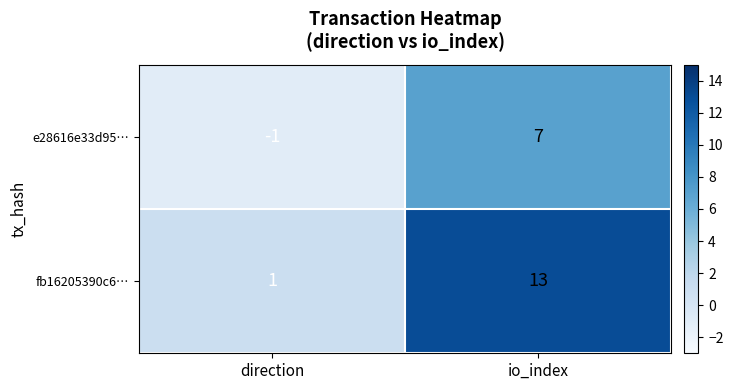

Which series changed the most between direction and io_index?

fb16205390c6…